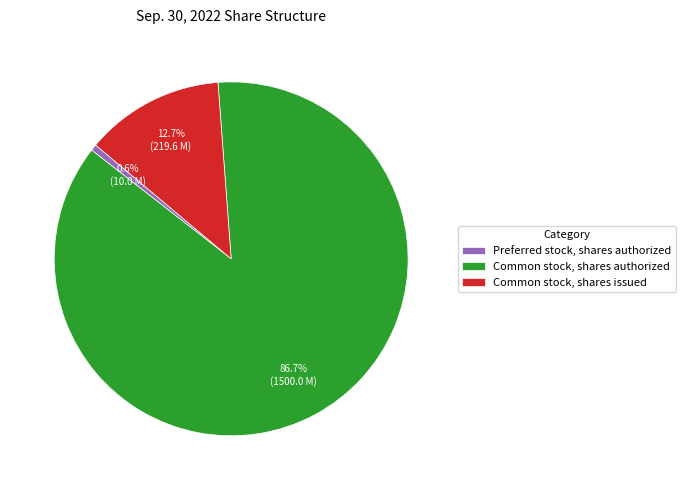

To the nearest percent, what is the difference between the largest and smallest slice percentages?

86%